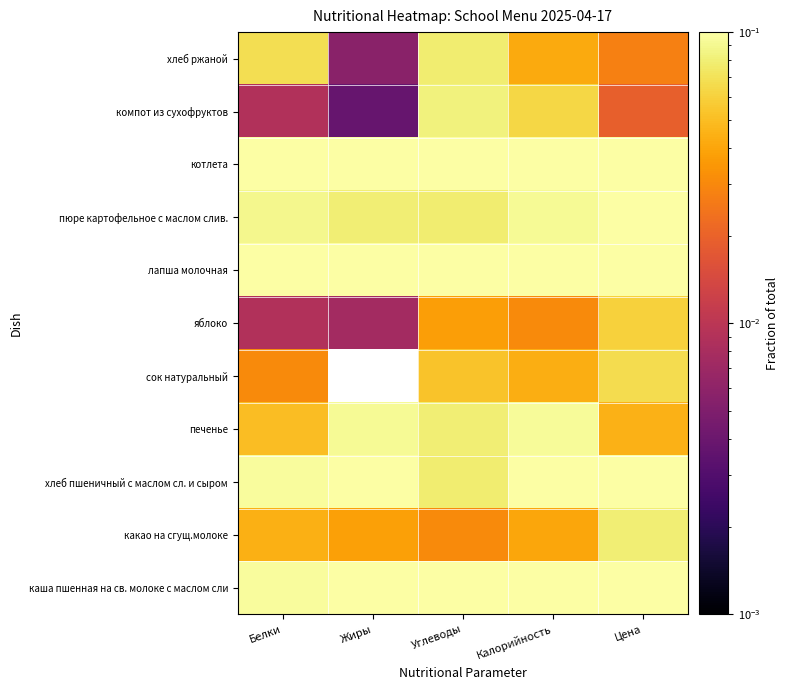

Between Цена and Калорийность, which is larger?

Калорийность